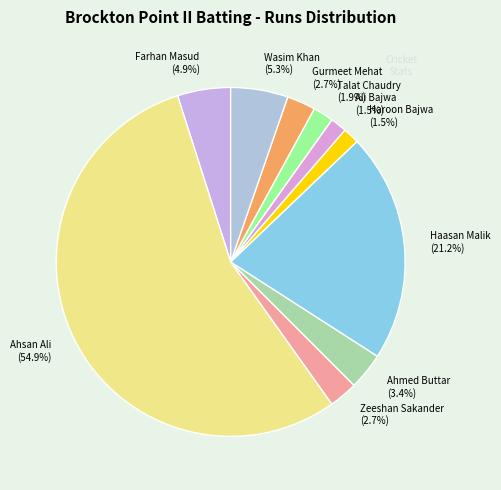

Do Haasan Malik and Ahmed Buttar together represent more than half of the pie?

No